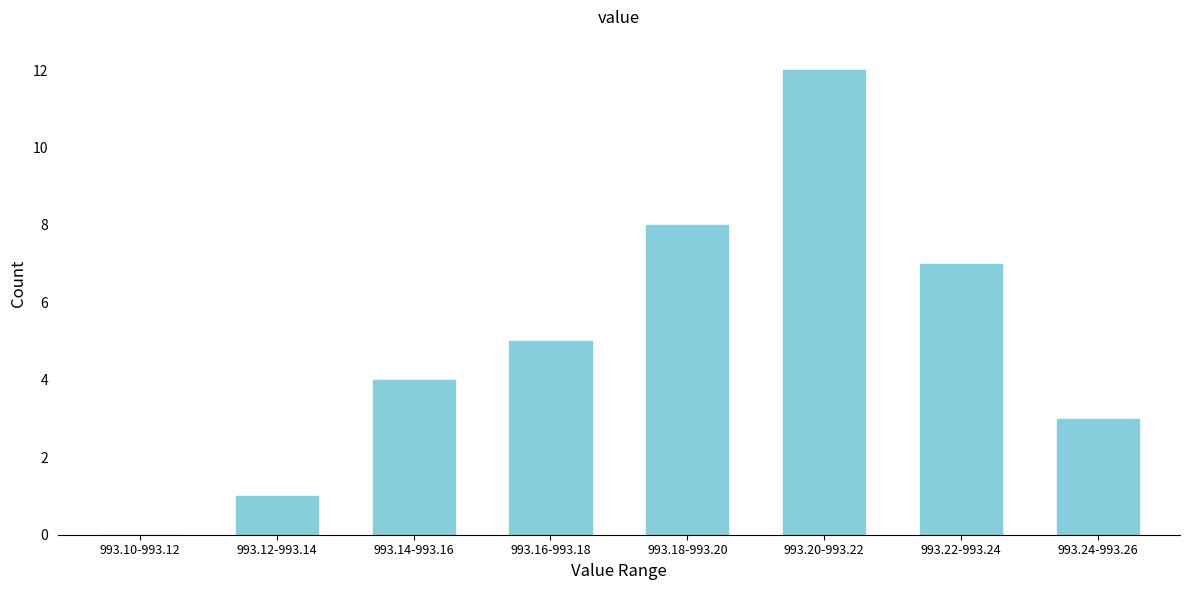

Reading right to left, what are all the values shown in this chart?

993.24-993.26=3	993.22-993.24=7	993.20-993.22=12	993.18-993.20=8	993.16-993.18=5	993.14-993.16=4	993.12-993.14=1	993.10-993.12=0